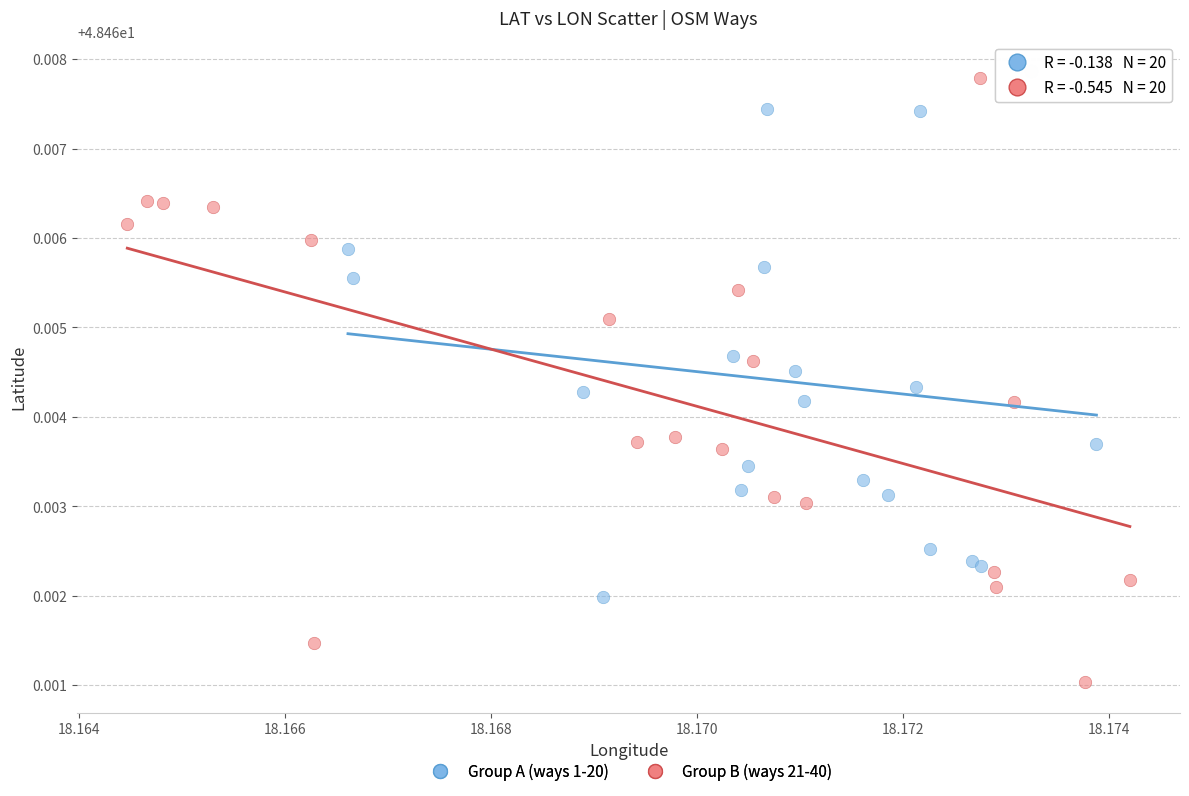

What are all the series names shown in the legend?

Group A (ways 1-20), Group B (ways 21-40)